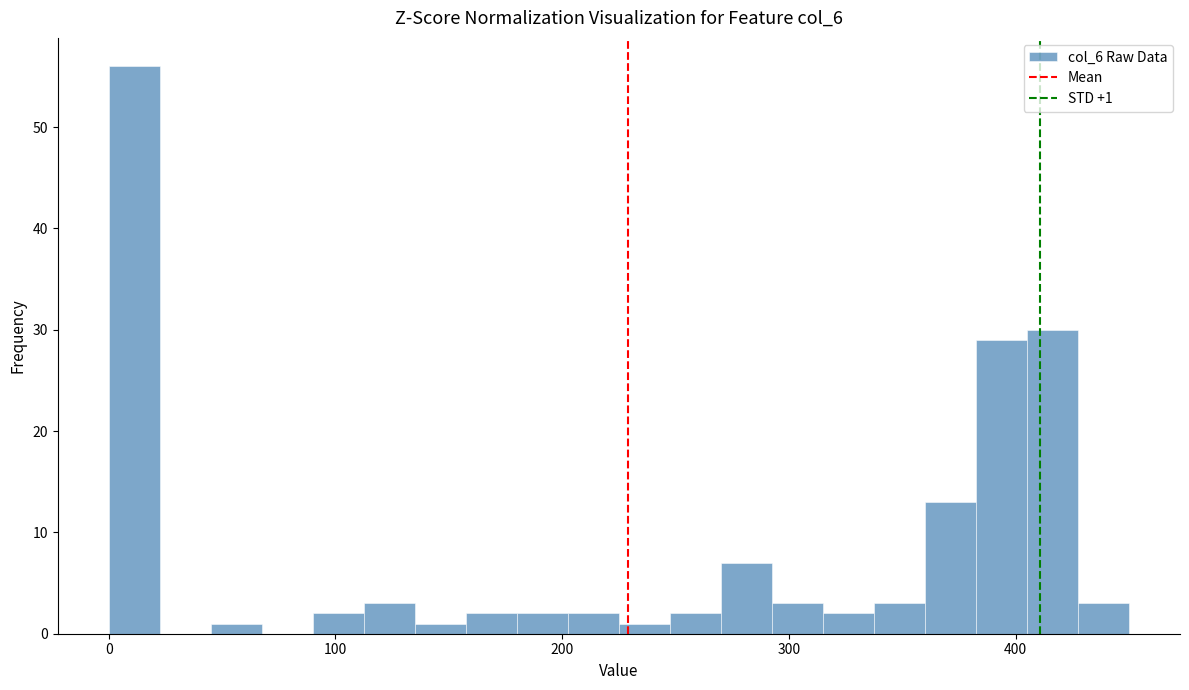

Read against the x-axis, roughly where is the centre of the tallest bar?

10